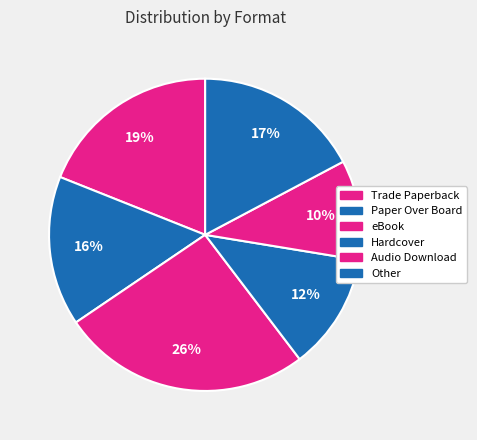

How many segments does this pie chart have?

6